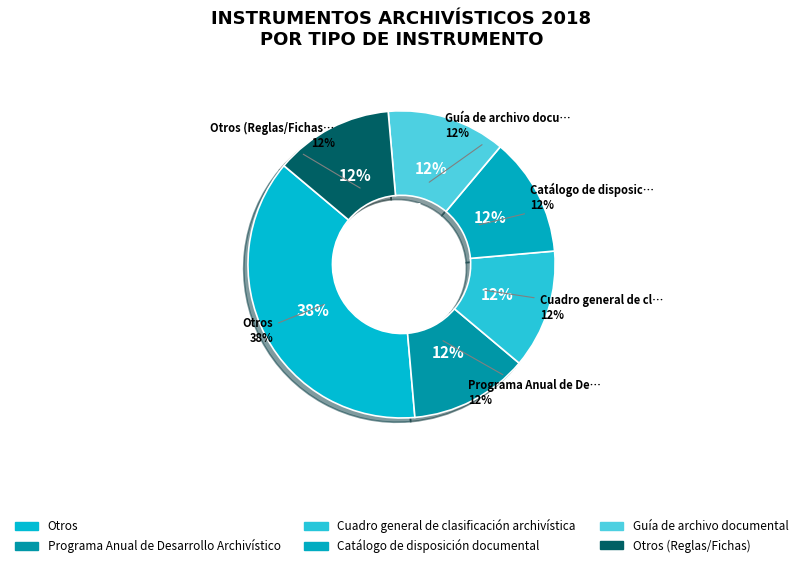

True or false: Guía de archivo documental accounts for 12% of the total.

True